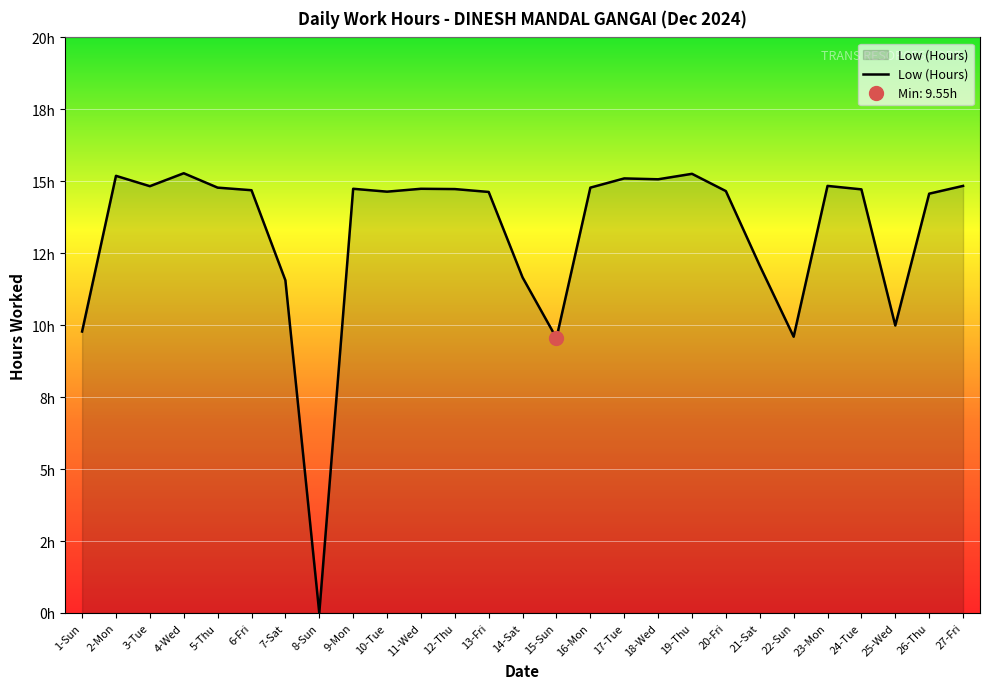

What is the difference between the maximum and minimum values?

15.3